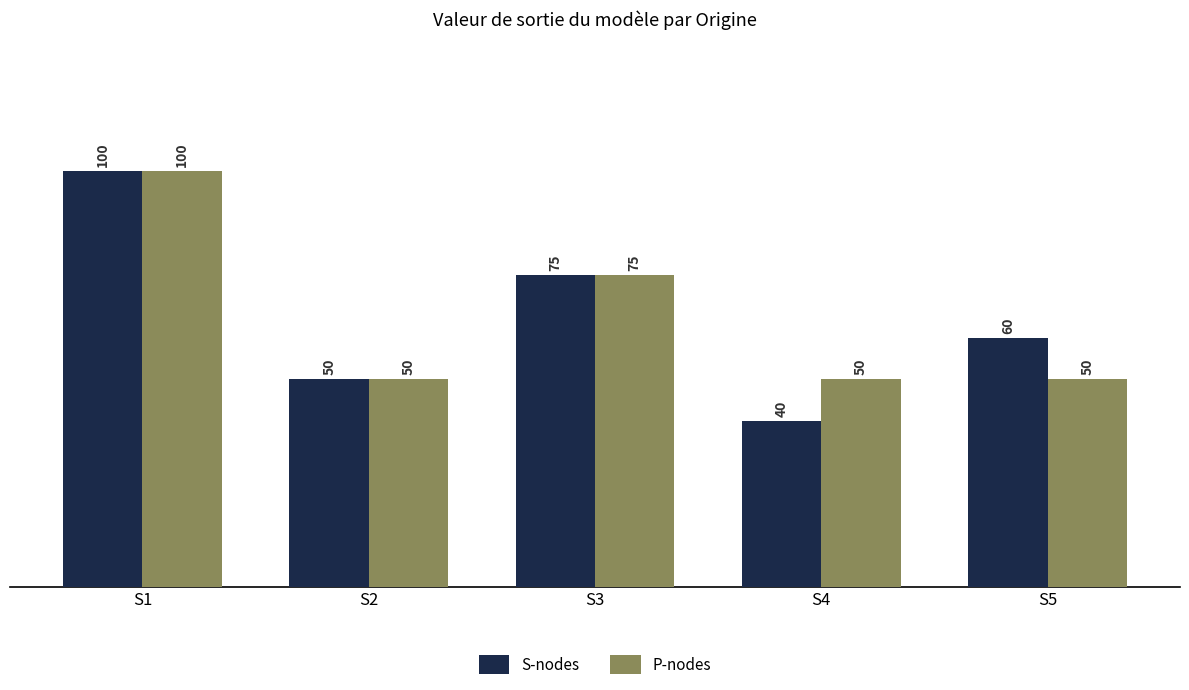

Is the value of P-nodes at S4 greater than the value of S-nodes at S3?

No